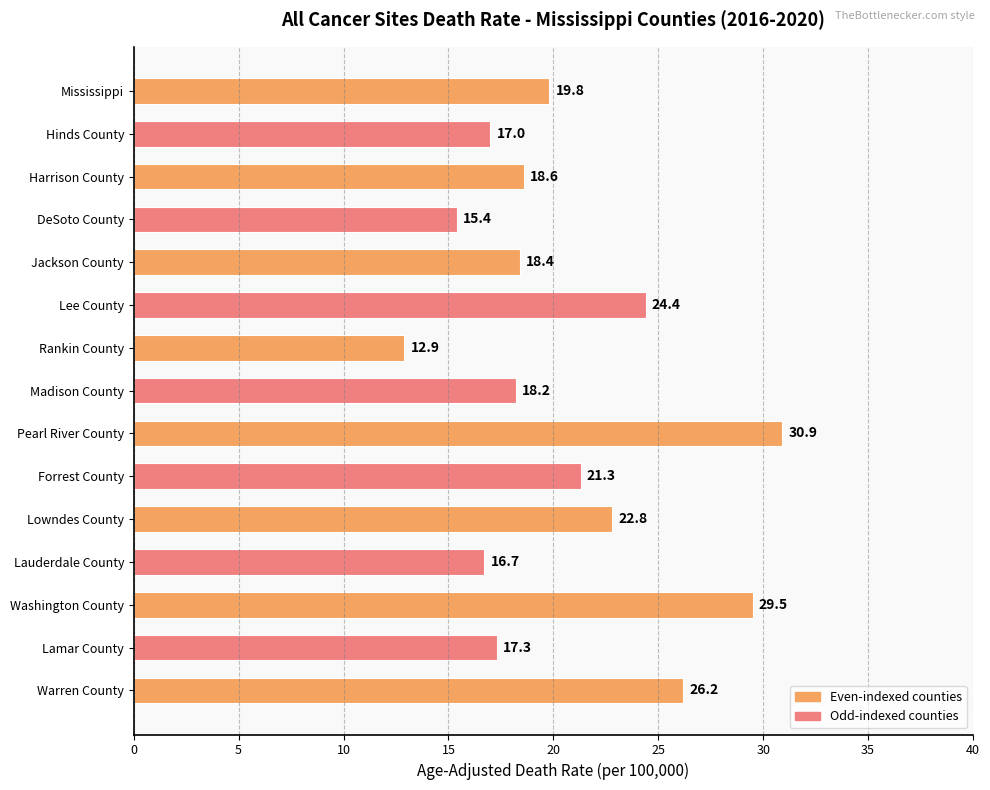

What is the change in value from DeSoto County to Forrest County?

+5.9